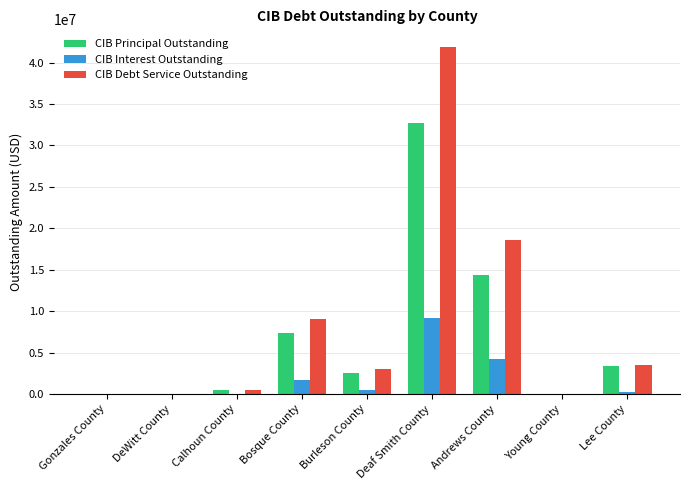

At which label does CIB Interest Outstanding reach its peak?

Deaf Smith County